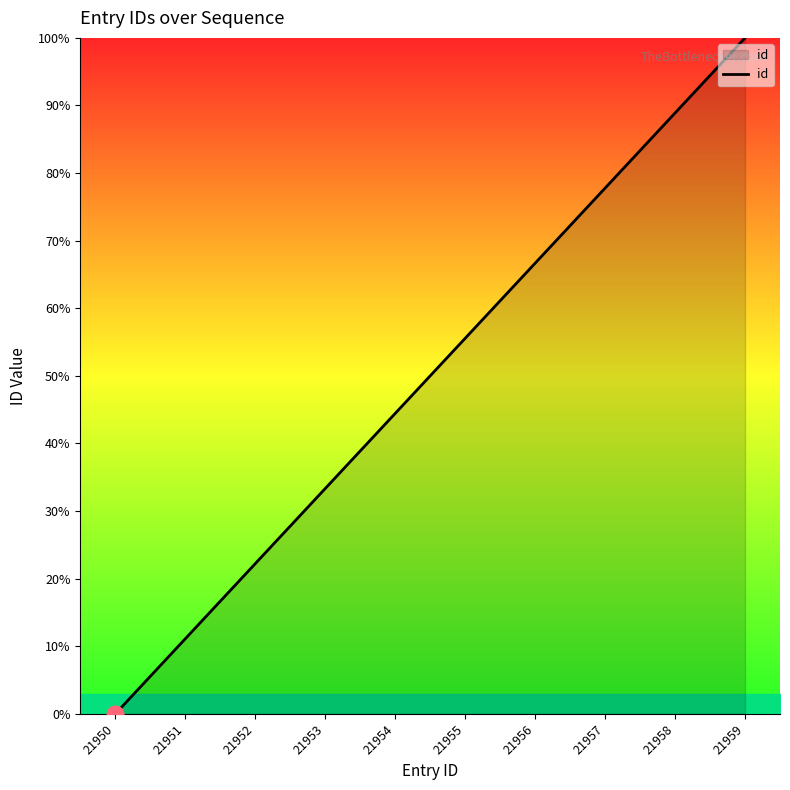

At which category does the chart reach its peak across all series?

21959